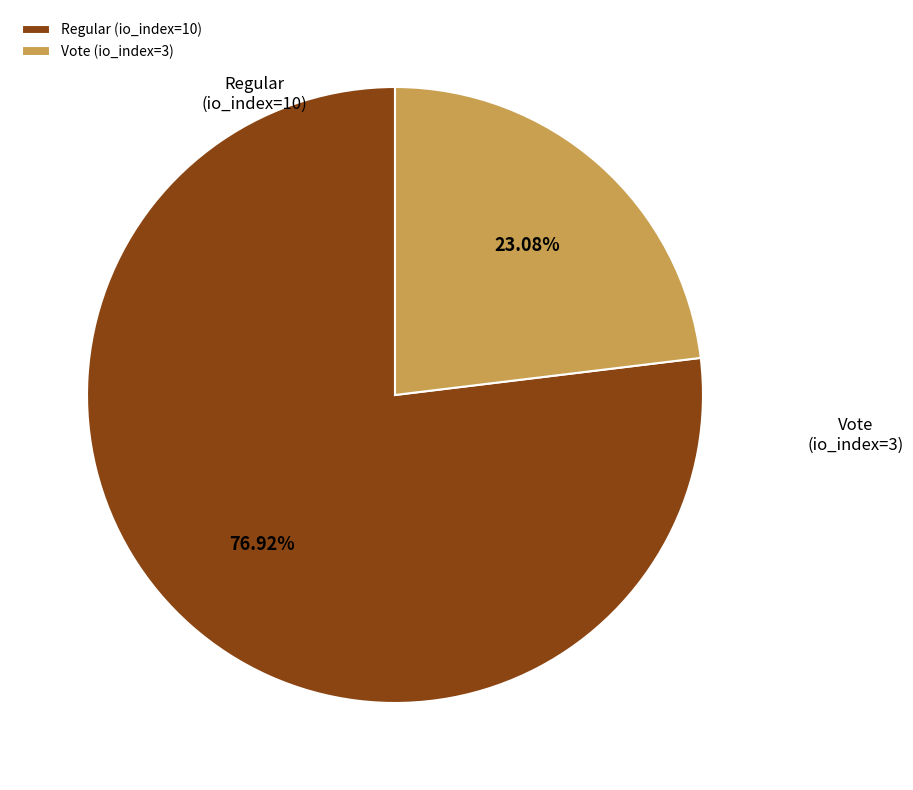

Between Vote (io_index=3) and Regular (io_index=10), which is larger?

Regular (io_index=10)